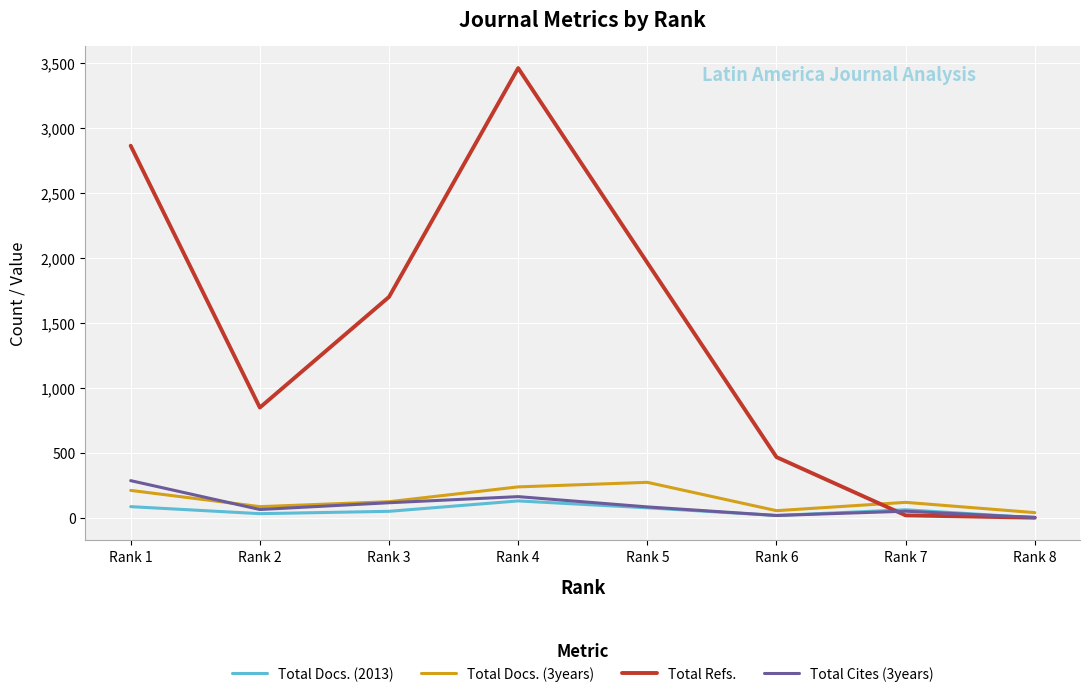

Which series has the largest total across all categories?

Total Refs.